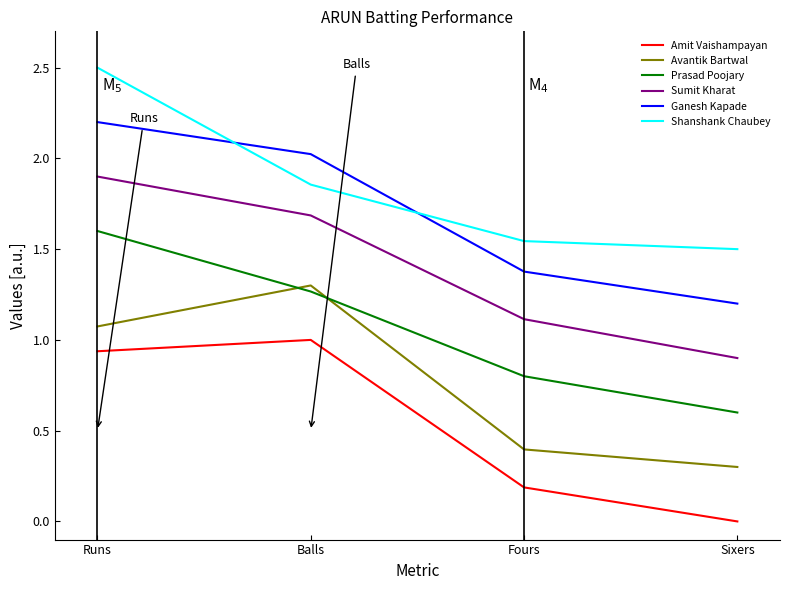

What is the approximate value of Avantik Bartwal at Fours?

0.4